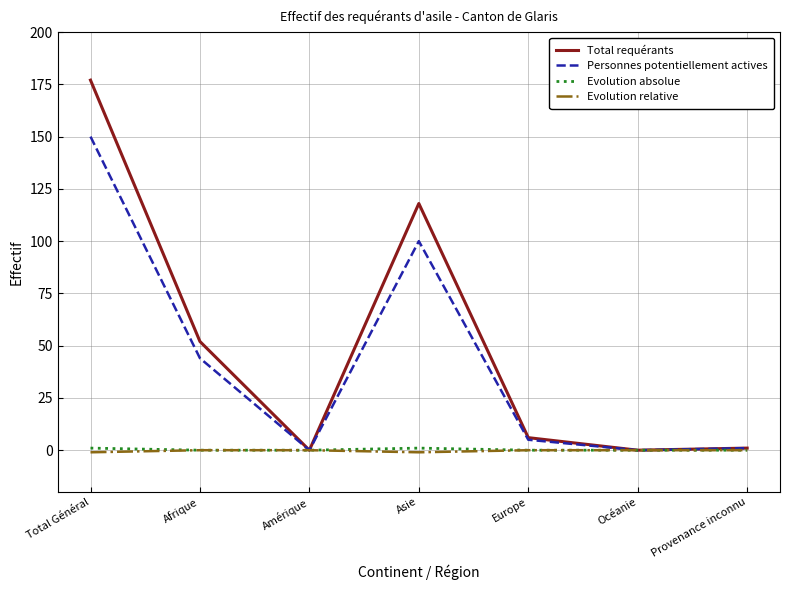

What are all the series names shown in the legend?

Total requérants, Personnes potentiellement actives, Evolution absolue, Evolution relative